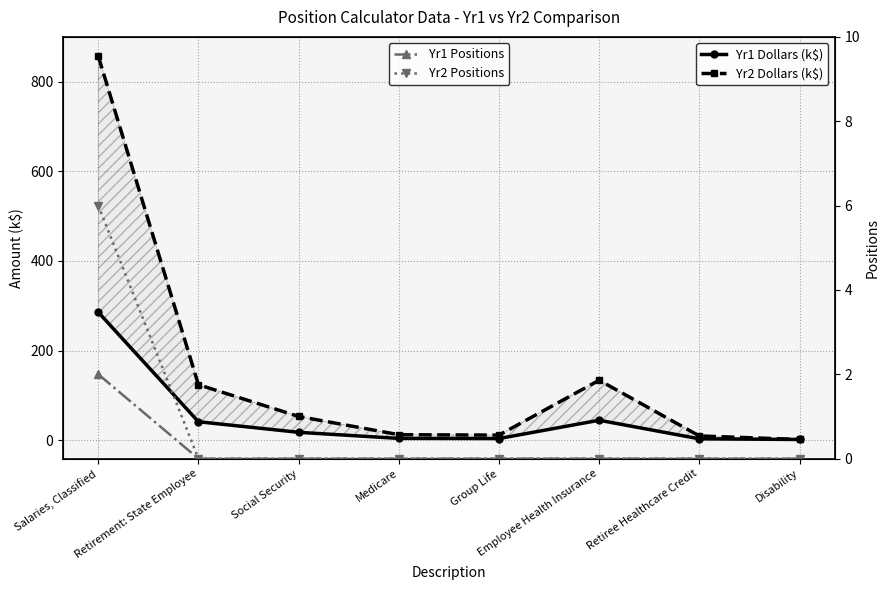

At which category is the sum across all series the highest?

Salaries, Classified